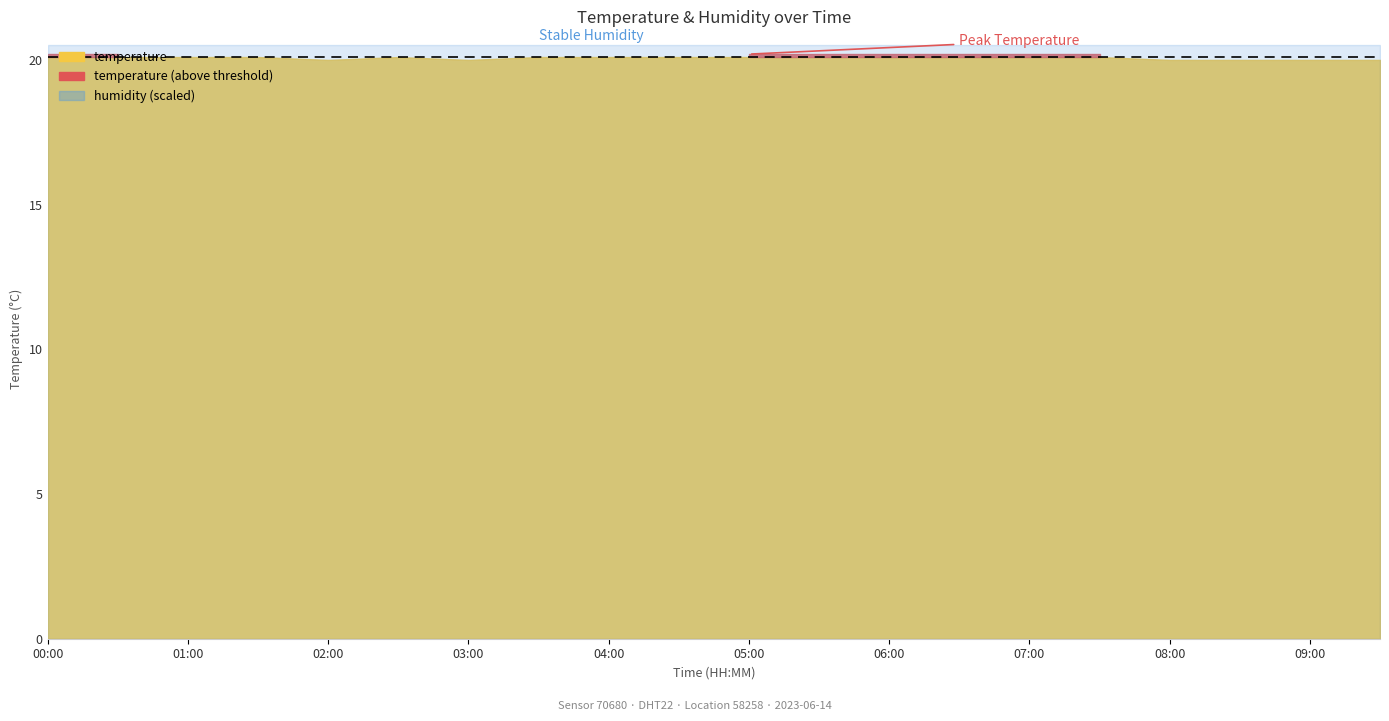

Which series has the widest spread of values?

temperature